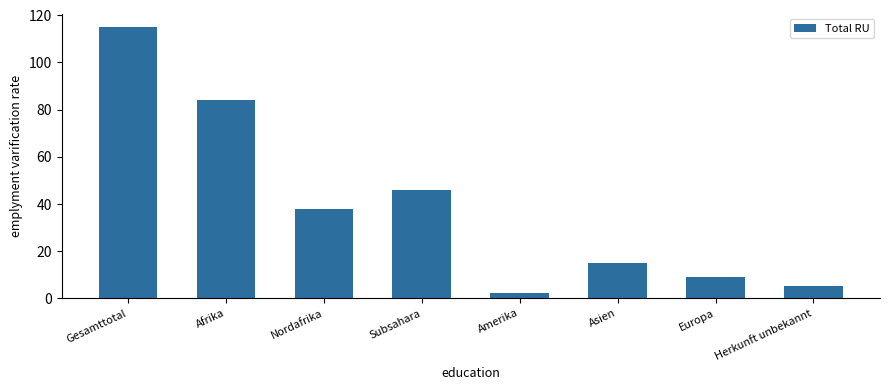

Reading right to left, transcribe all the data shown in this chart.

5	9	15	2	46	38	84	115